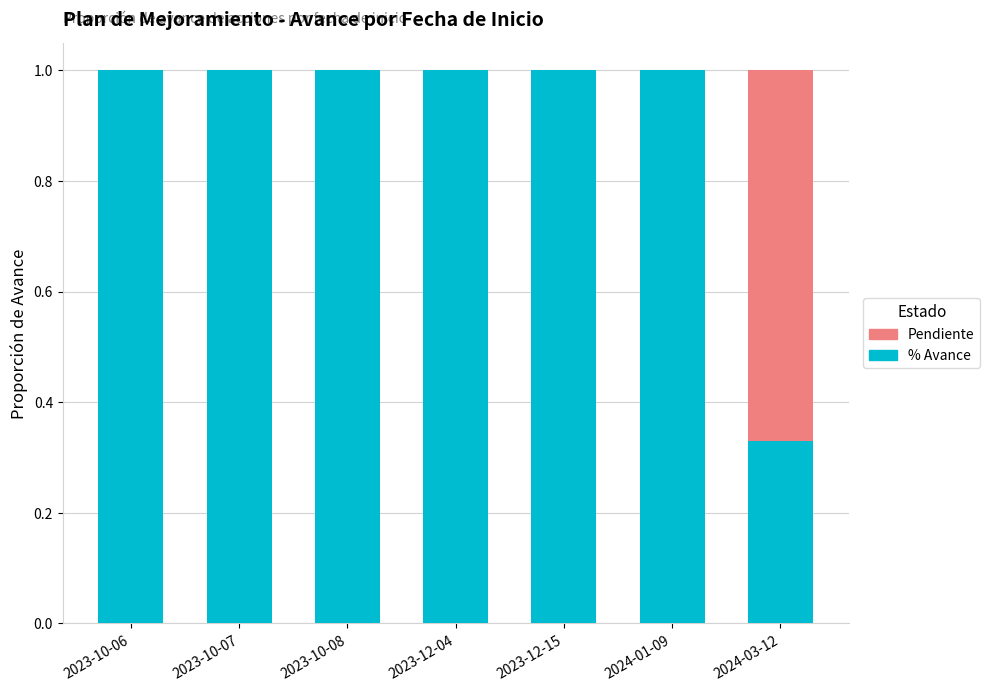

What are all the series names shown in the legend?

Pendiente, % Avance